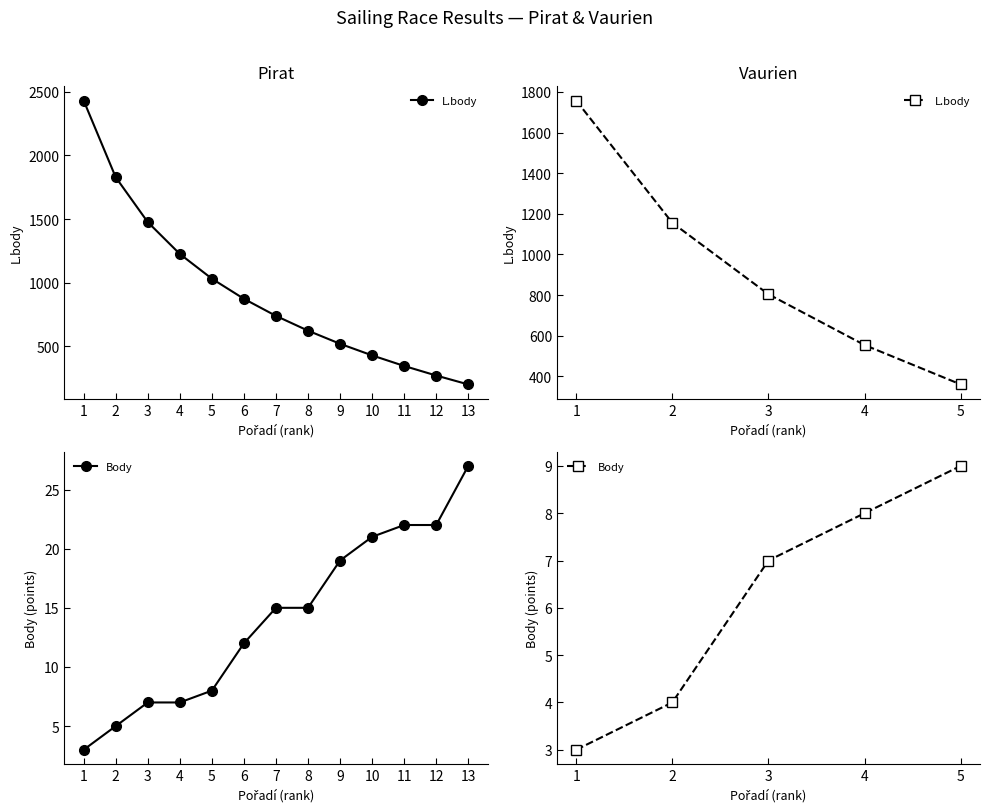

Count the number of data series in this chart.

2